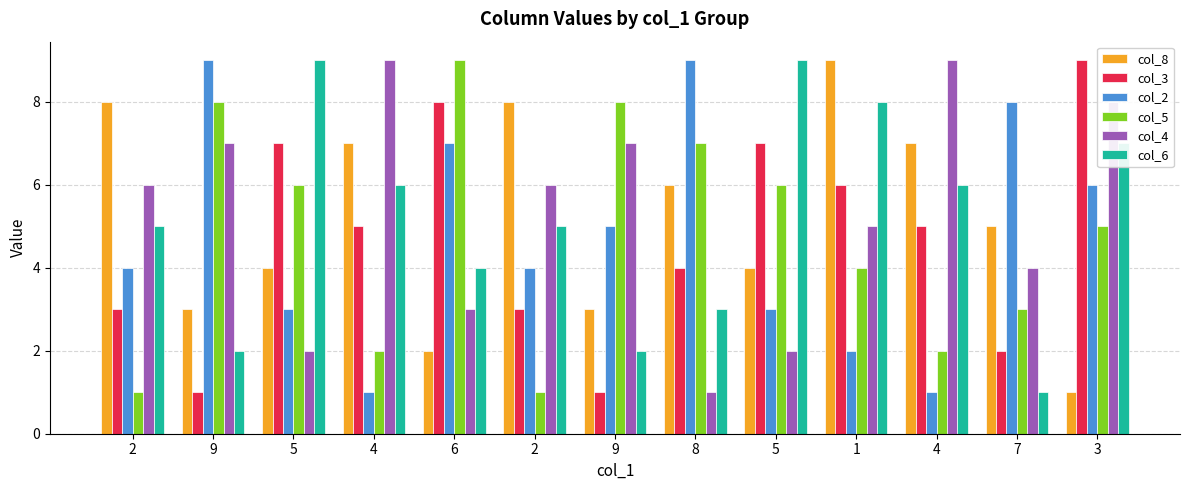

At how many categories does at least one series exceed 7?

13